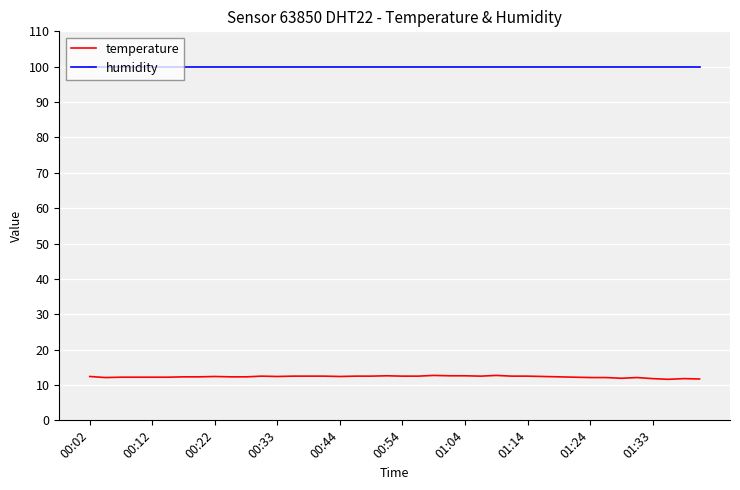

Which series has the largest total across all categories?

humidity